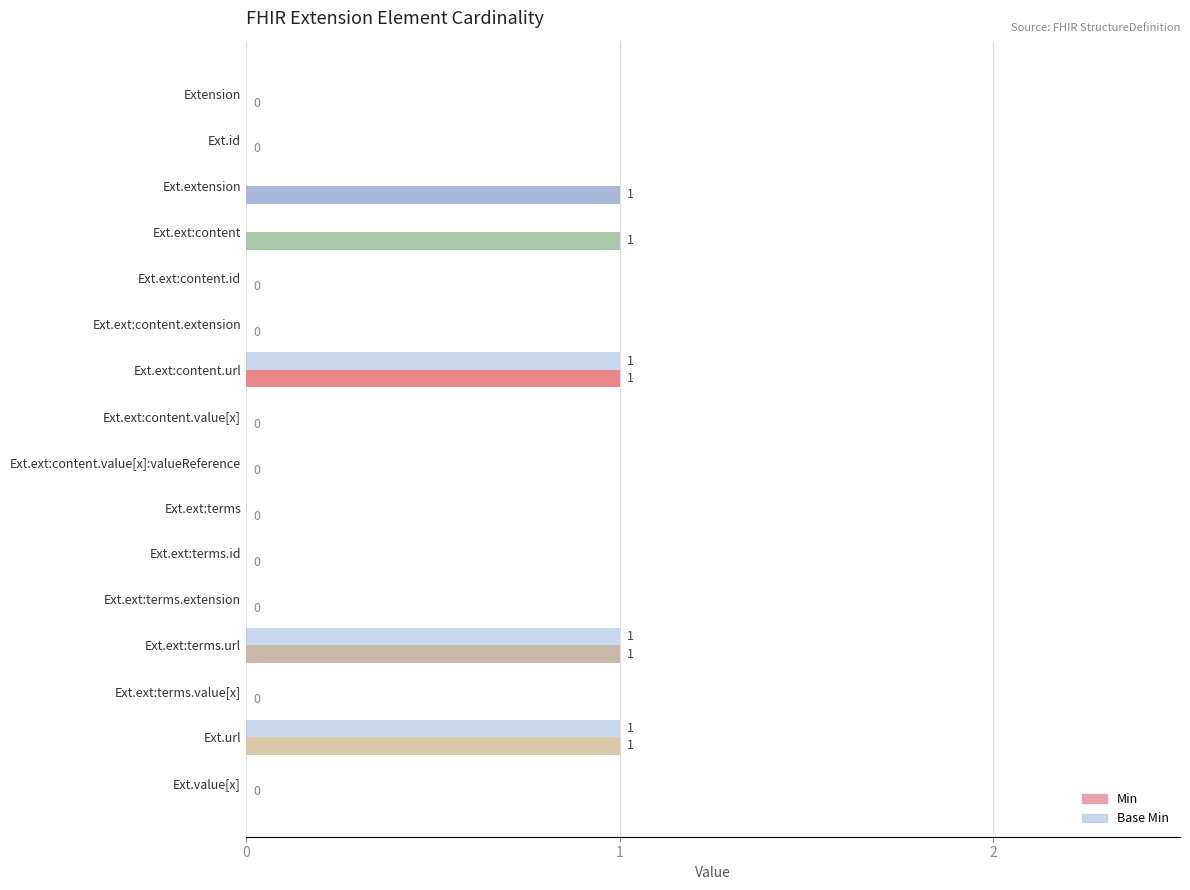

How many Min values are between 0 and 1?

16